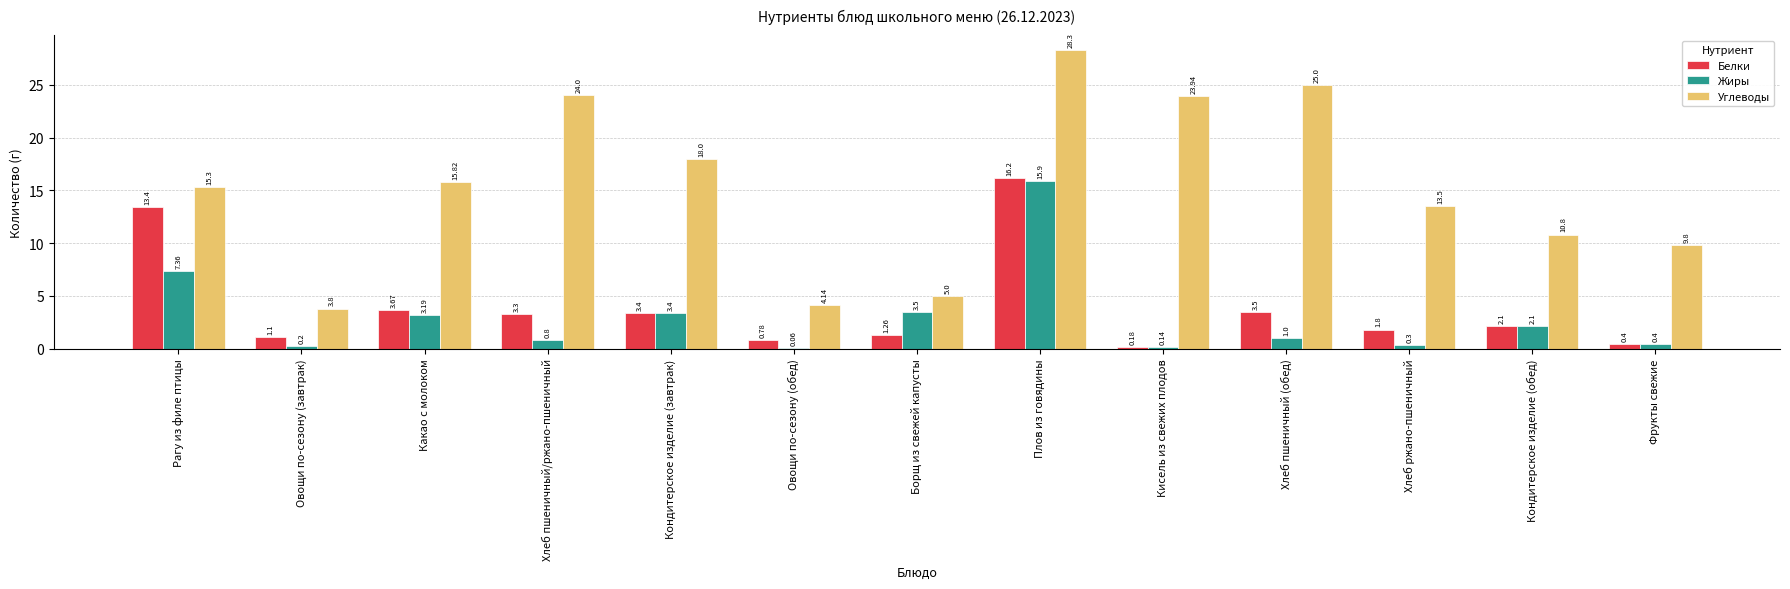

Between Овощи по-сезону (завтрак) and Кондитерское изделие (завтрак), which series saw the biggest shift?

Углеводы